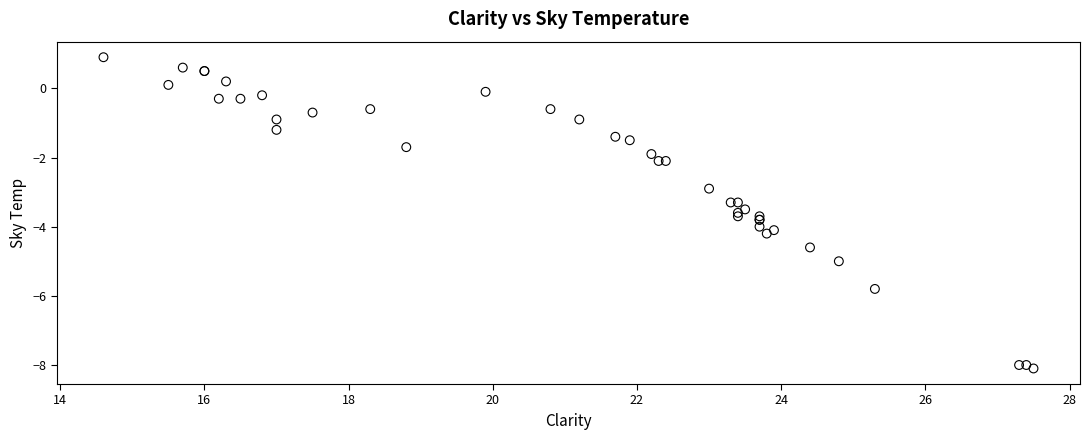

What Y value in the scatter plot is closest to -3?

-2.9